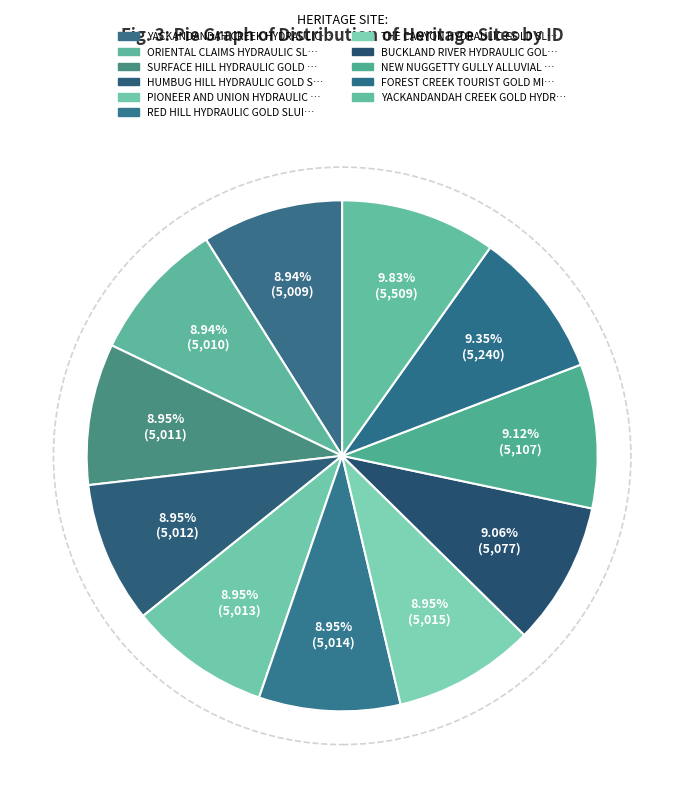

How many segments does this pie chart have?

11